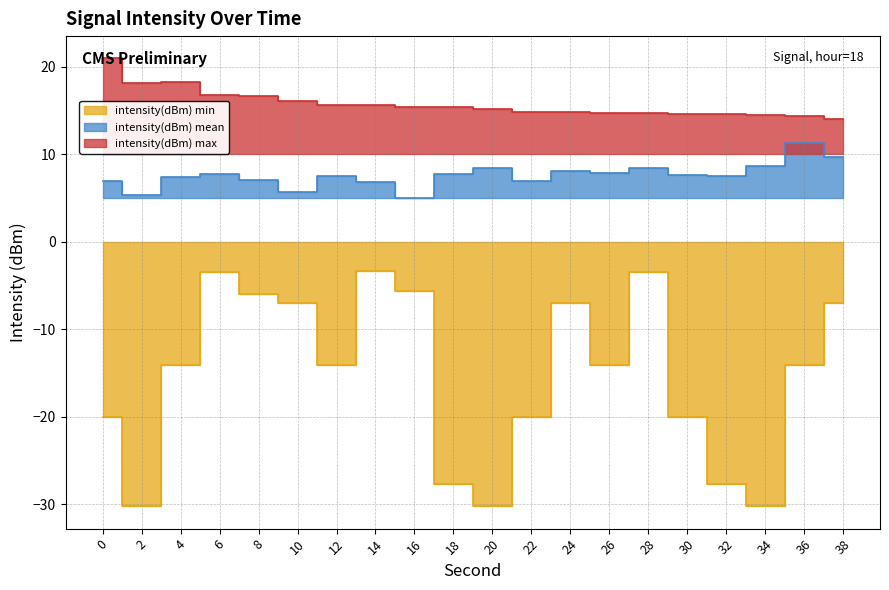

Reading right to left, extract all data points from this chart.

intensity(dBm) min: -7.0	-14.1	-30.2	-27.7	-20.0	-3.5	-14.1	-7.0	-20.0	-30.2	-27.7	-5.7	-3.3	-14.1	-7.0	-6.0	-3.5	-14.1	-30.2	-20.0
intensity(dBm) mean: 9.7	11.3	8.6	7.5	7.6	8.4	7.8	8.1	7.0	8.4	7.7	4.9	6.9	7.5	5.7	7.0	7.8	7.4	5.3	6.9
intensity(dBm) max: 14.0	14.4	14.5	14.5	14.6	14.7	14.7	14.8	14.8	15.1	15.4	15.4	15.6	15.6	16.1	16.7	16.7	18.3	18.1	20.9